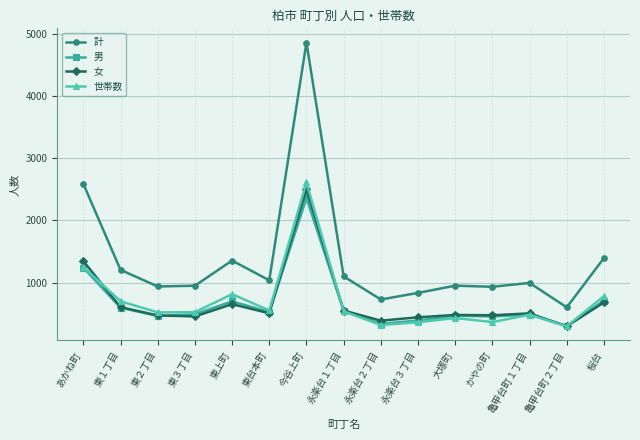

How many values in the 計 series are below 996?

7